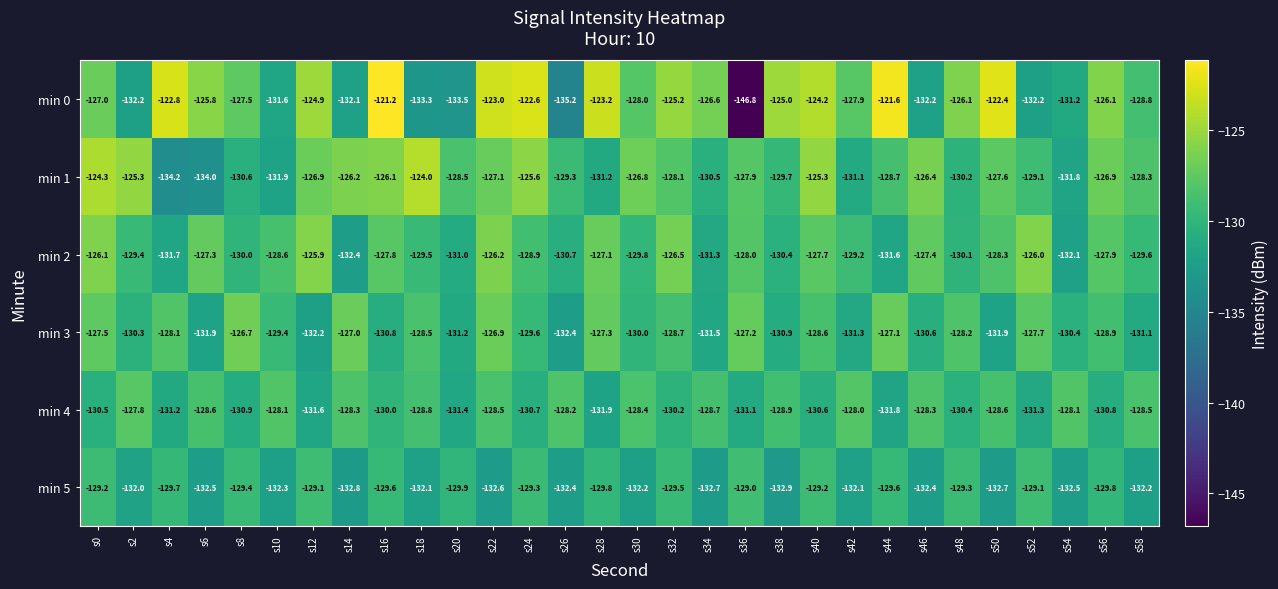

What is the sum of the min 0 values at s54 and s36?

-278.0